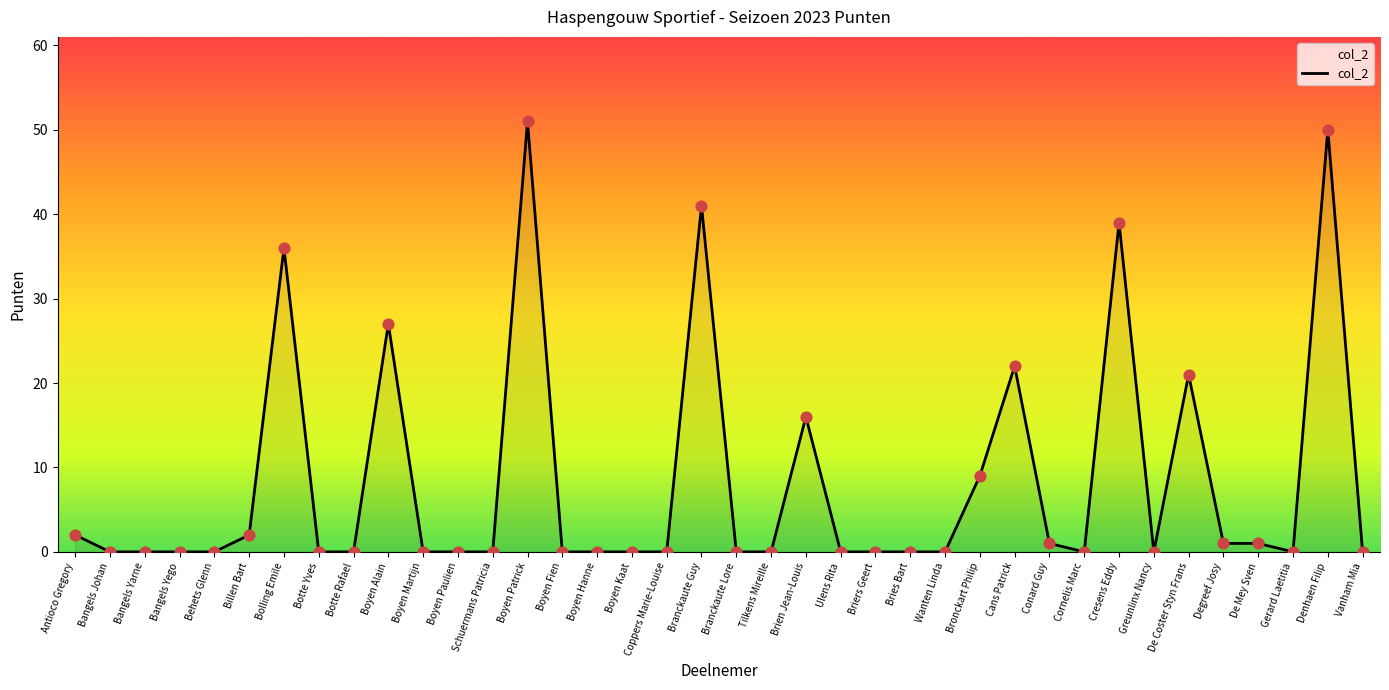

Between Boyen Paulien and Billen Bart, which is larger?

Billen Bart